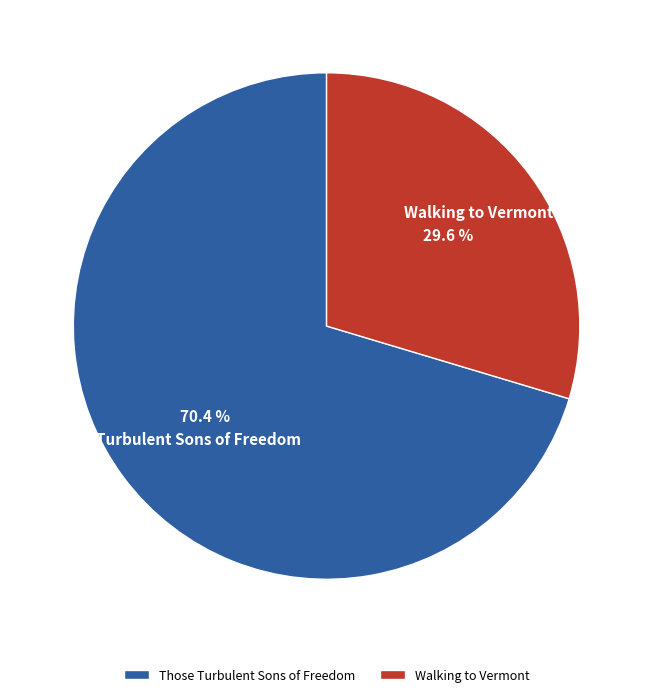

What is the ratio of the value at Walking to Vermont to the value at Those Turbulent Sons of Freedom?

0.4